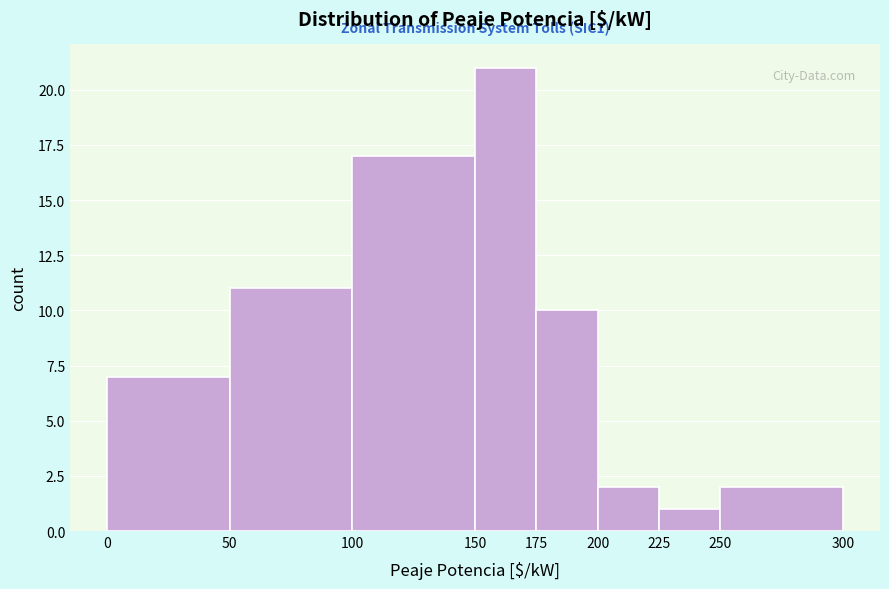

Over which range of the x-axis is the bar tallest?

150 to 175